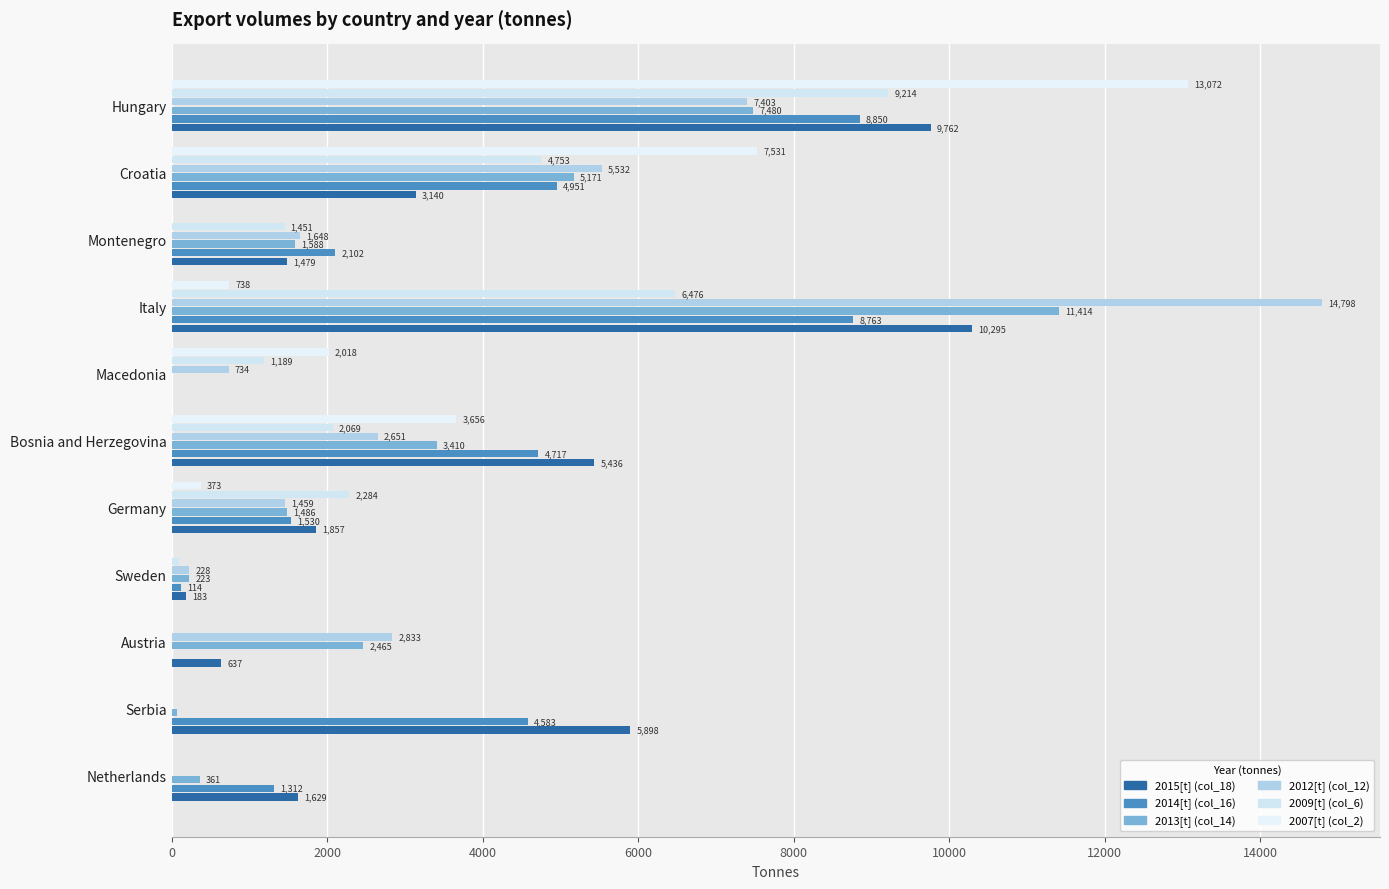

How many series are shown in this chart?

6